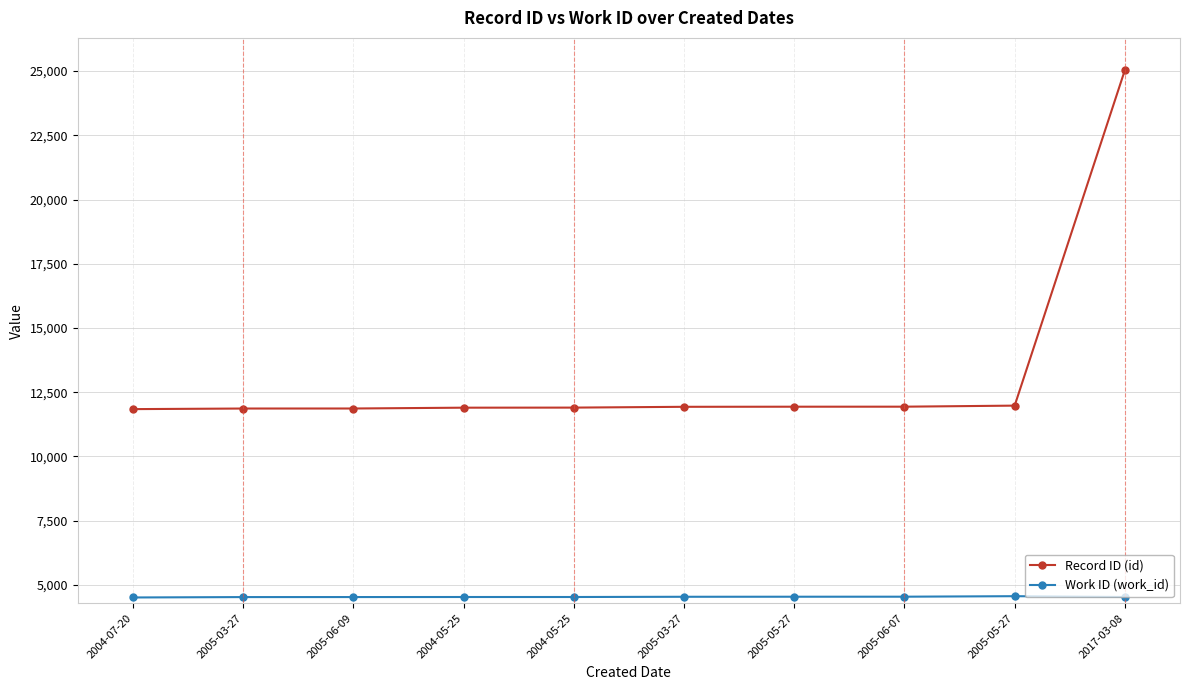

Which has a higher value, 2017-03-08 or 2005-06-09?

2017-03-08